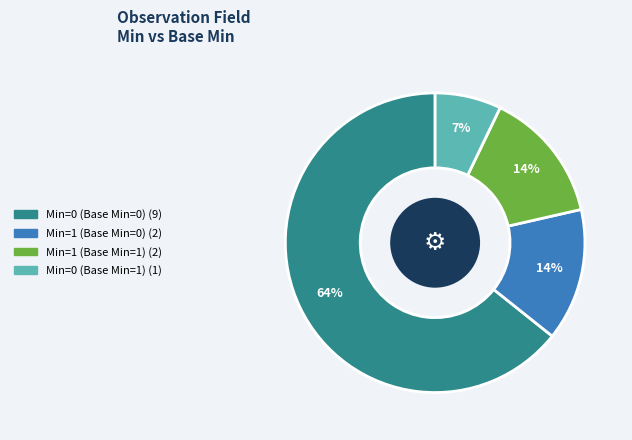

To the nearest percent, what is the average slice percentage?

25%